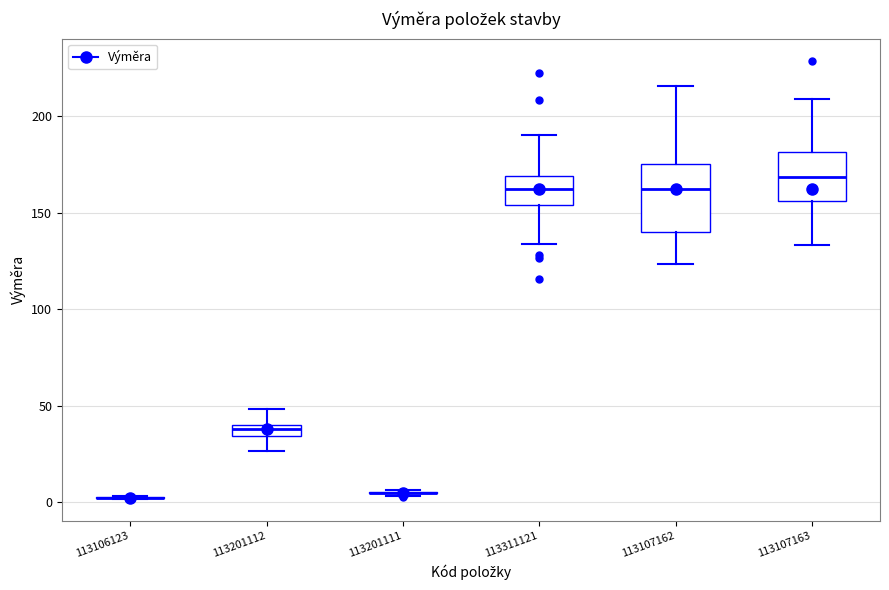

Where is the upper edge of the box at x = 113201112 on the y-axis? The values are not printed on the chart, so give them approximately, as read against the axis.

40